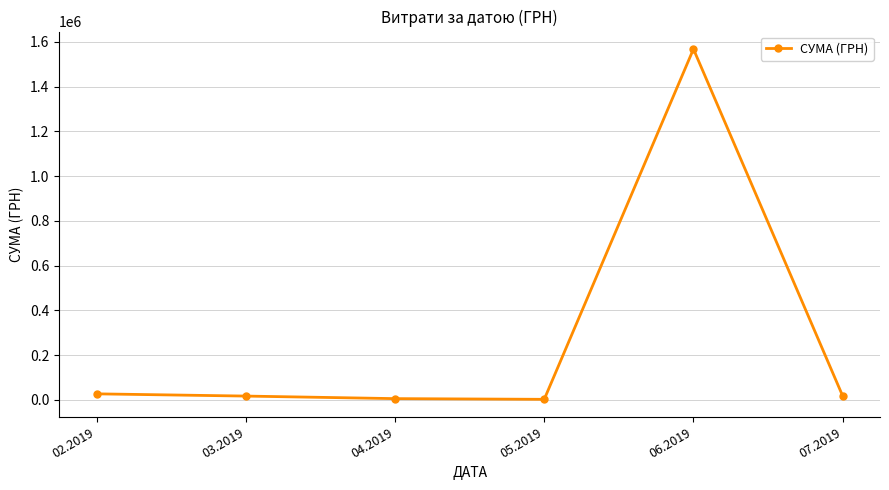

What is the difference between the maximum and minimum values?

1566049.5